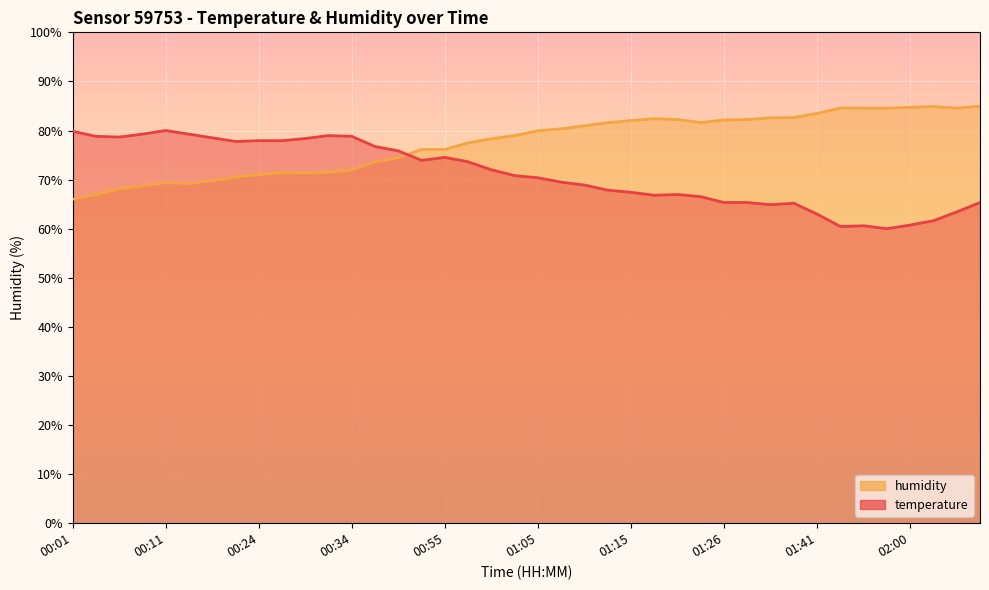

How many lines are shown in the chart?

2